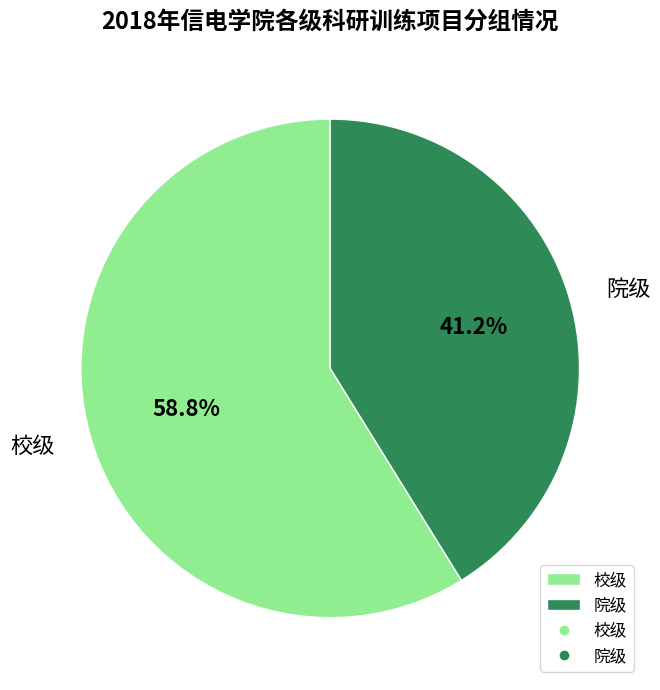

To the nearest percent, what percentage of the pie is 院级?

41%